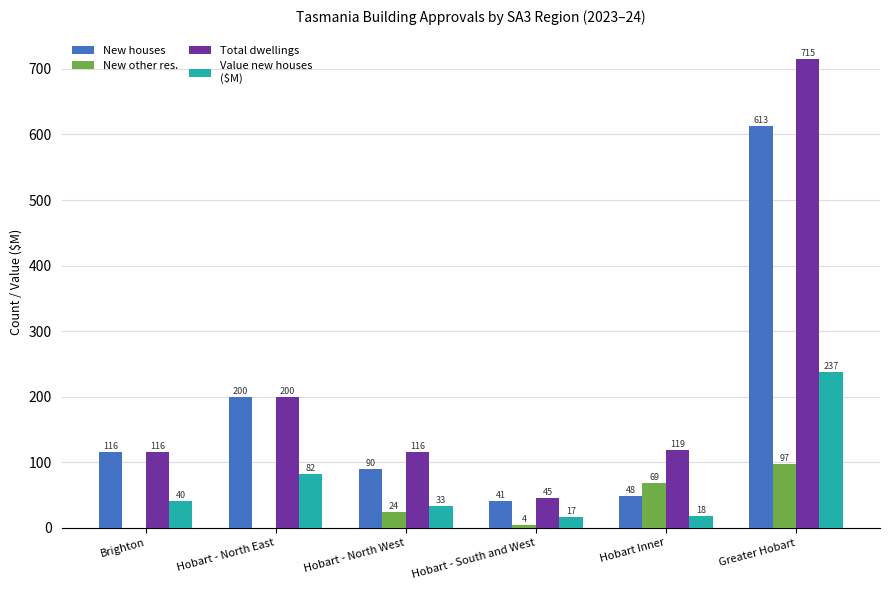

How many groups of bars are there?

6